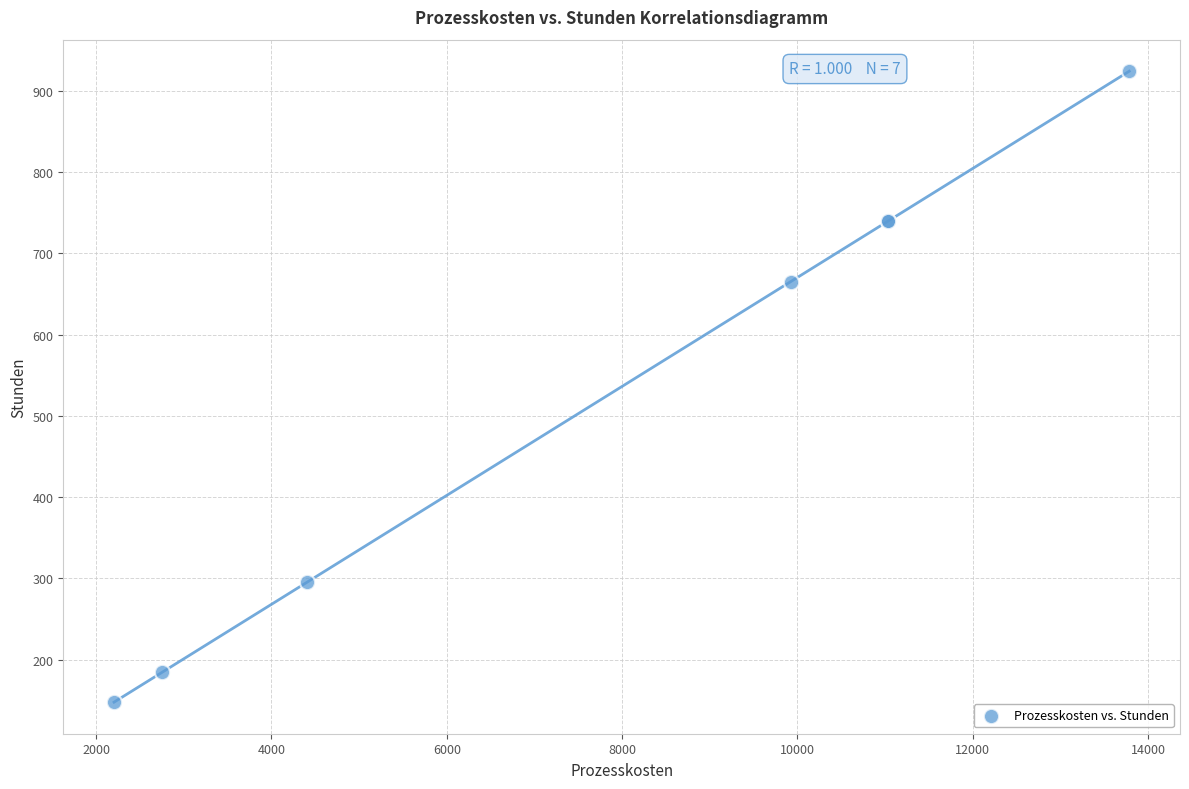

What Y value in the scatter plot is closest to 535?

665.3